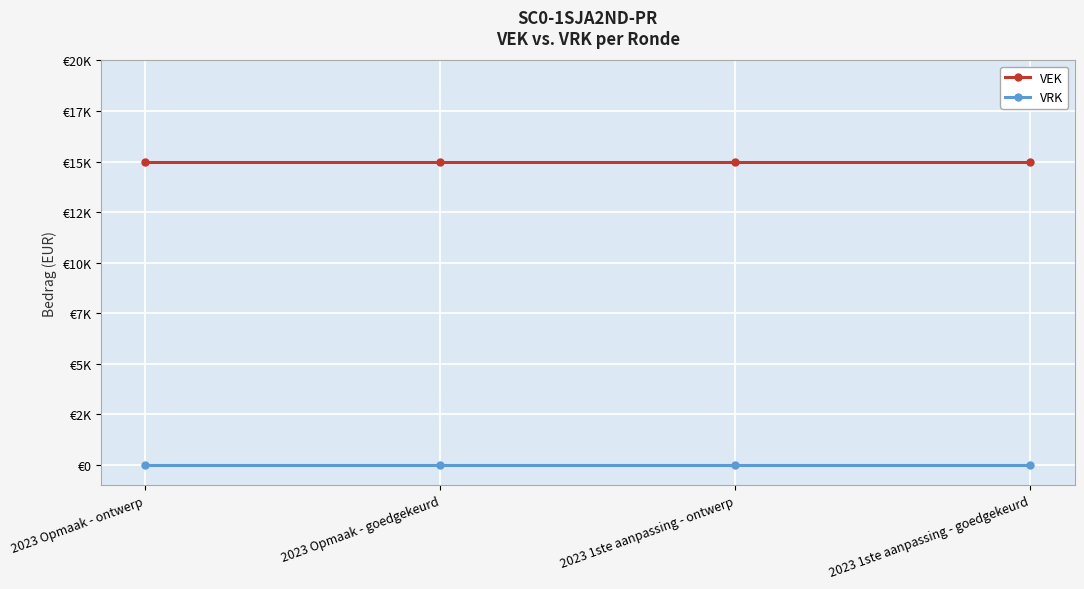

What are all the series names shown in the legend?

VEK, VRK